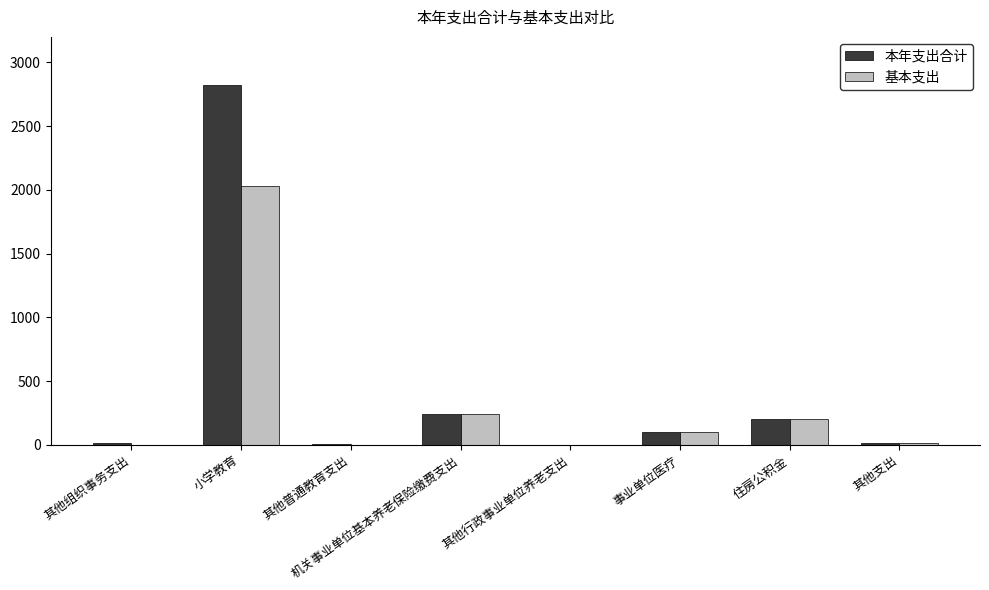

What is the average value of the 基本支出 series?

323.3